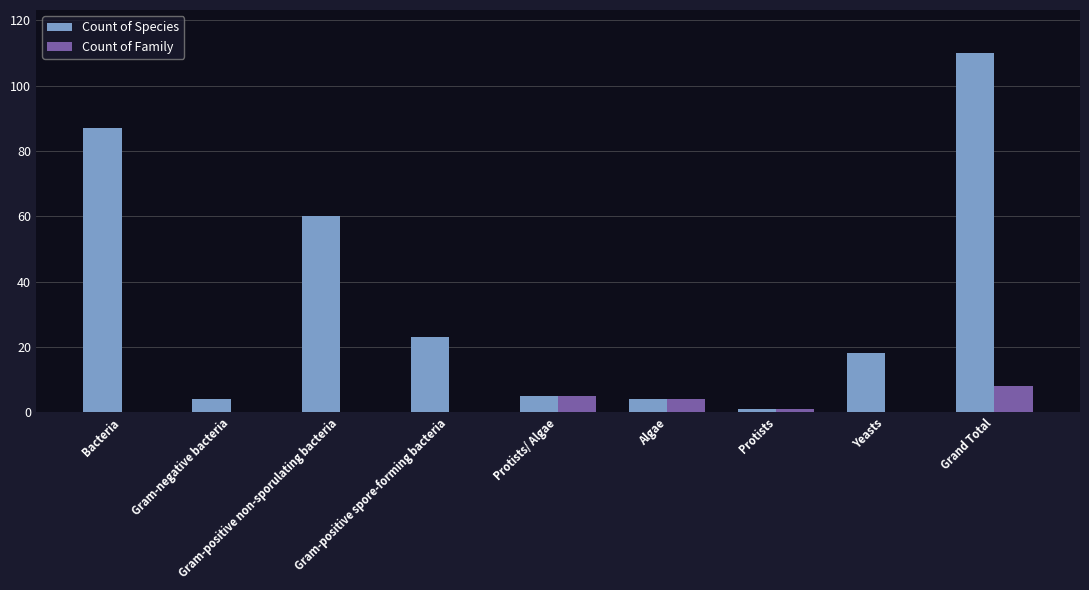

Are the bars horizontal?

No